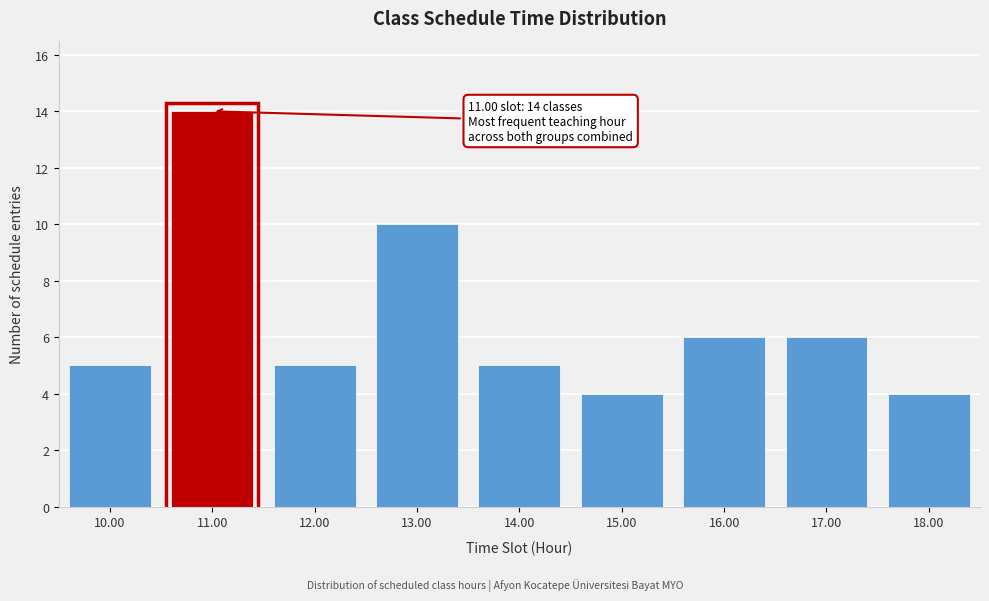

Reading right to left, what are all the values shown in this chart?

4	6	6	4	5	10	5	14	5